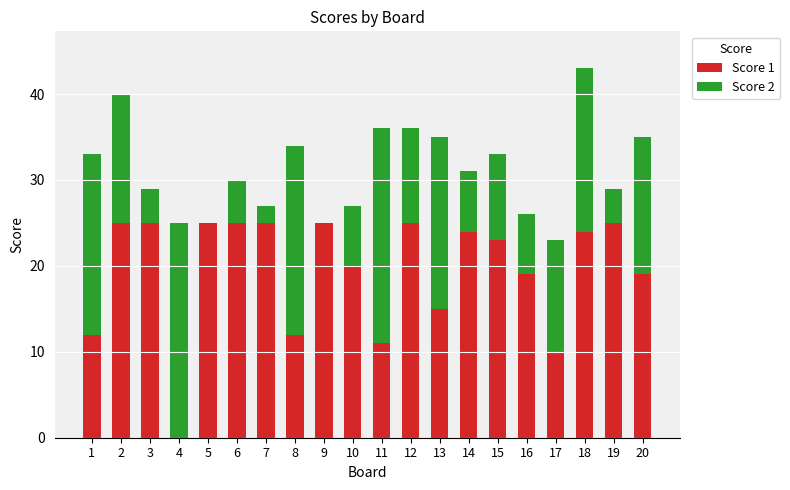

What is the highest value of the Score 1 series?

25